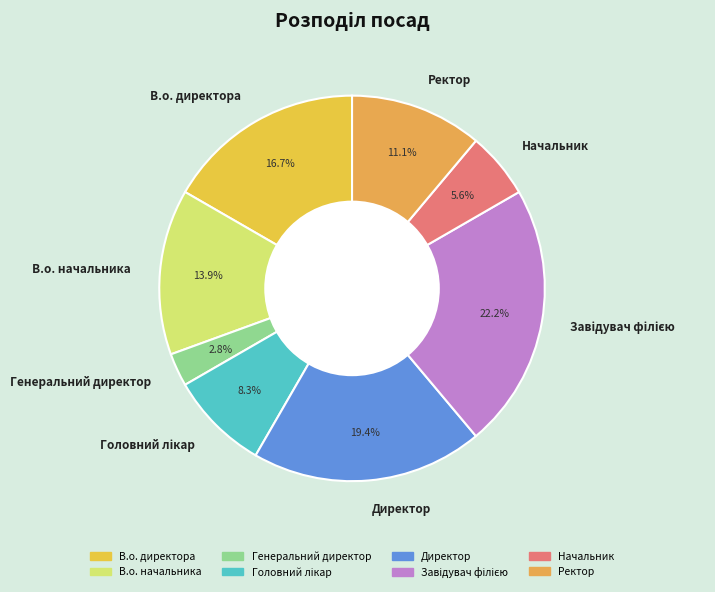

To the nearest percent, what is the average slice percentage?

12%